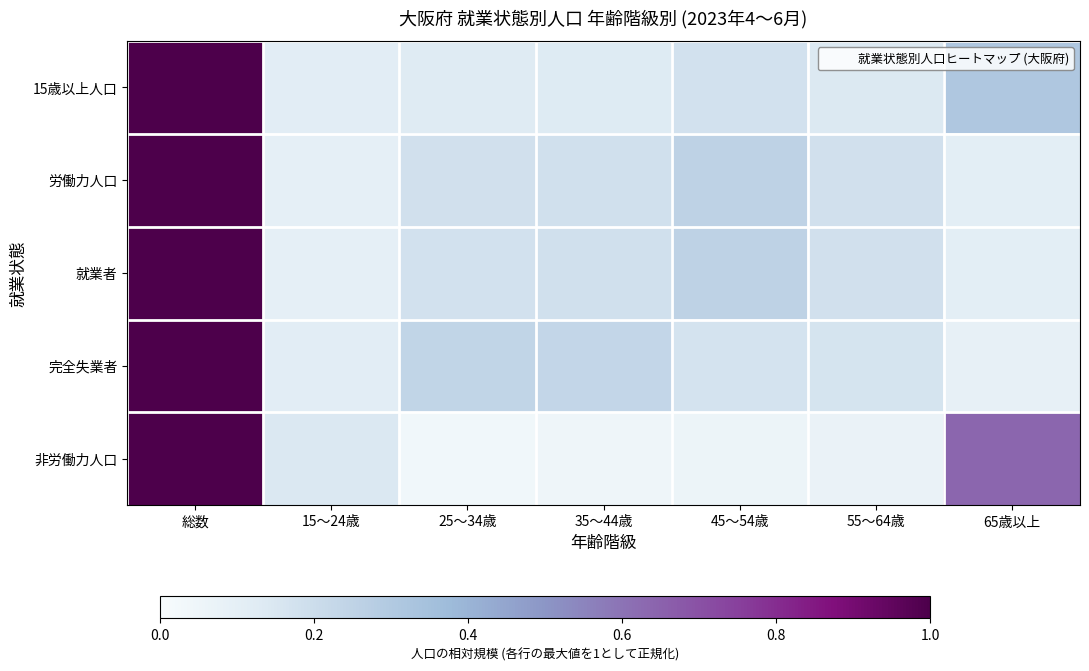

Reading right to left, transcribe all the data shown in this chart.

15歳以上人口: 65歳以上=0.3	55～64歳=0.1	45～54歳=0.2	35～44歳=0.1	25～34歳=0.1	15～24歳=0.1	総数=1.0
労働力人口: 65歳以上=0.1	55～64歳=0.2	45～54歳=0.3	35～44歳=0.2	25～34歳=0.2	15～24歳=0.1	総数=1.0
就業者: 65歳以上=0.1	55～64歳=0.2	45～54歳=0.3	35～44歳=0.2	25～34歳=0.2	15～24歳=0.1	総数=1.0
完全失業者: 65歳以上=0.1	55～64歳=0.2	45～54歳=0.2	35～44歳=0.2	25～34歳=0.2	15～24歳=0.1	総数=1.0
非労働力人口: 65歳以上=0.6	55～64歳=0.1	45～54歳=0.1	35～44歳=0.0	25～34歳=0.0	15～24歳=0.1	総数=1.0